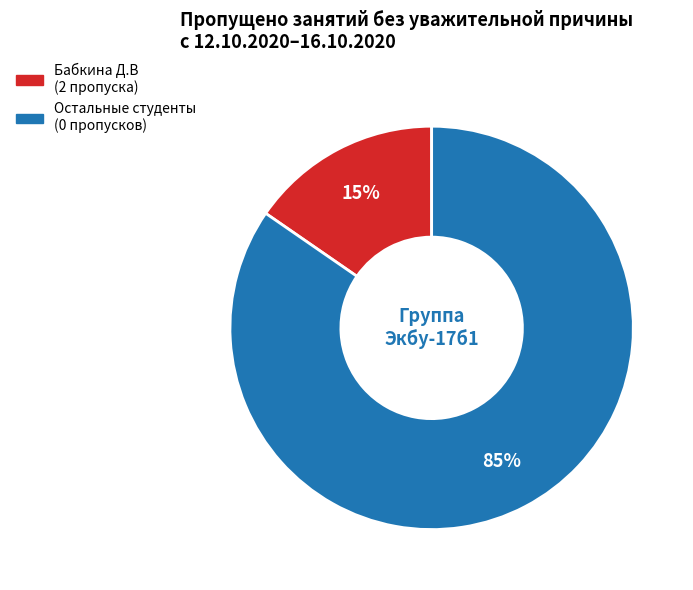

To the nearest percent, what is the average slice percentage?

50%